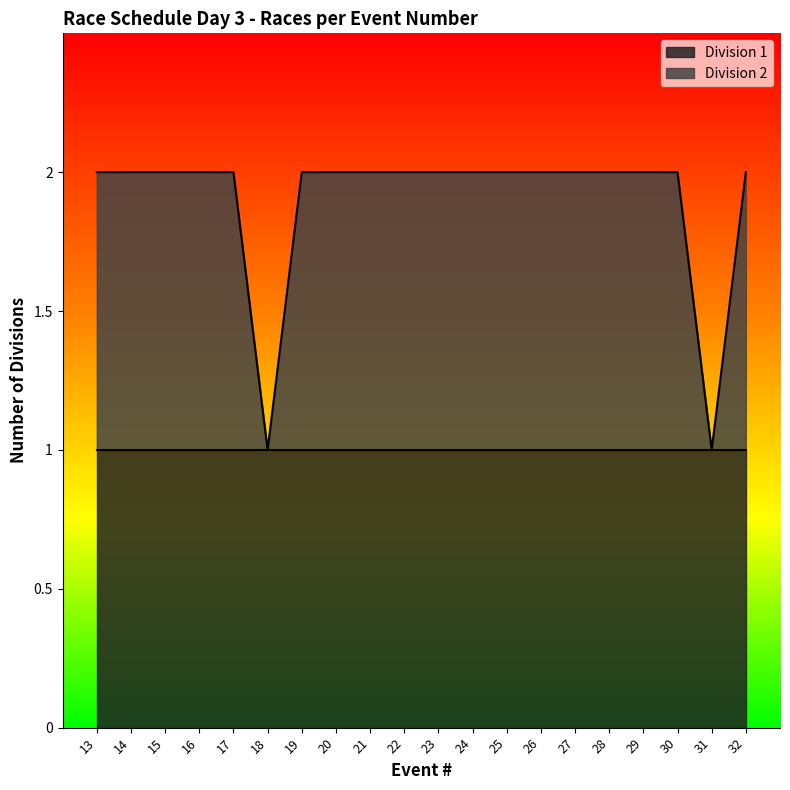

What is the value of the 11th point from the left?

1